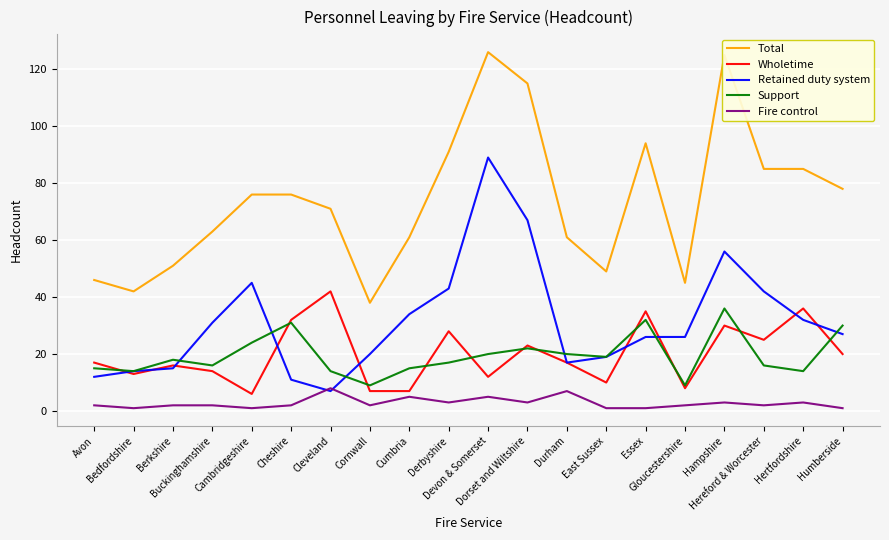

True or false: Retained duty system and Total cross at least once.

False